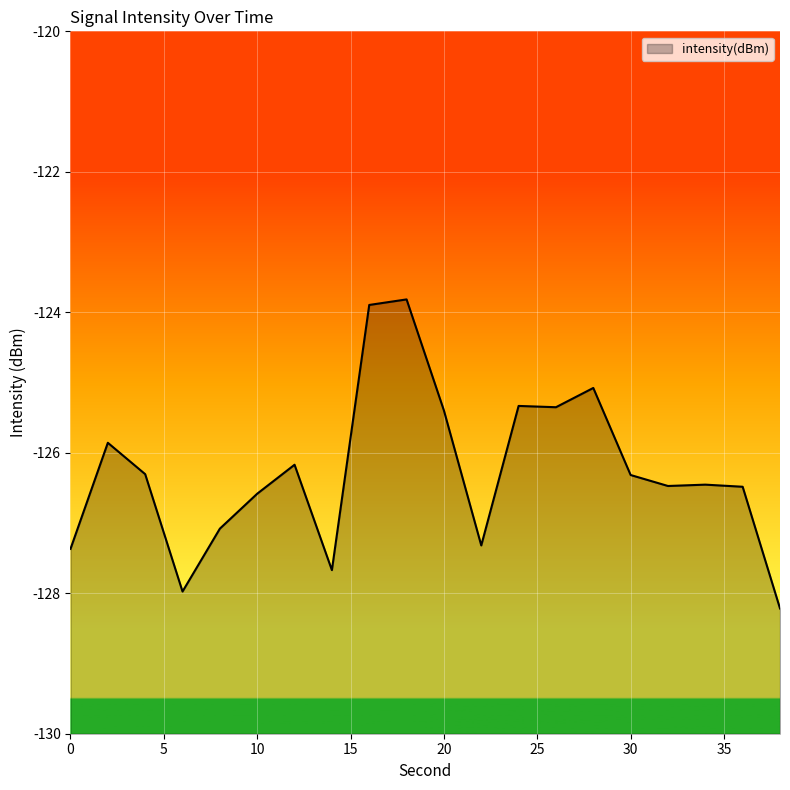

At which label does the data first exceed -126?

2